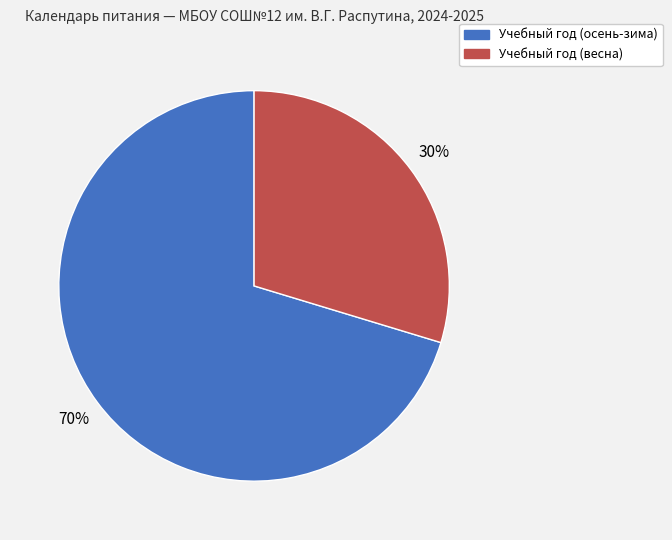

To the nearest percent, what is the average slice percentage?

50%